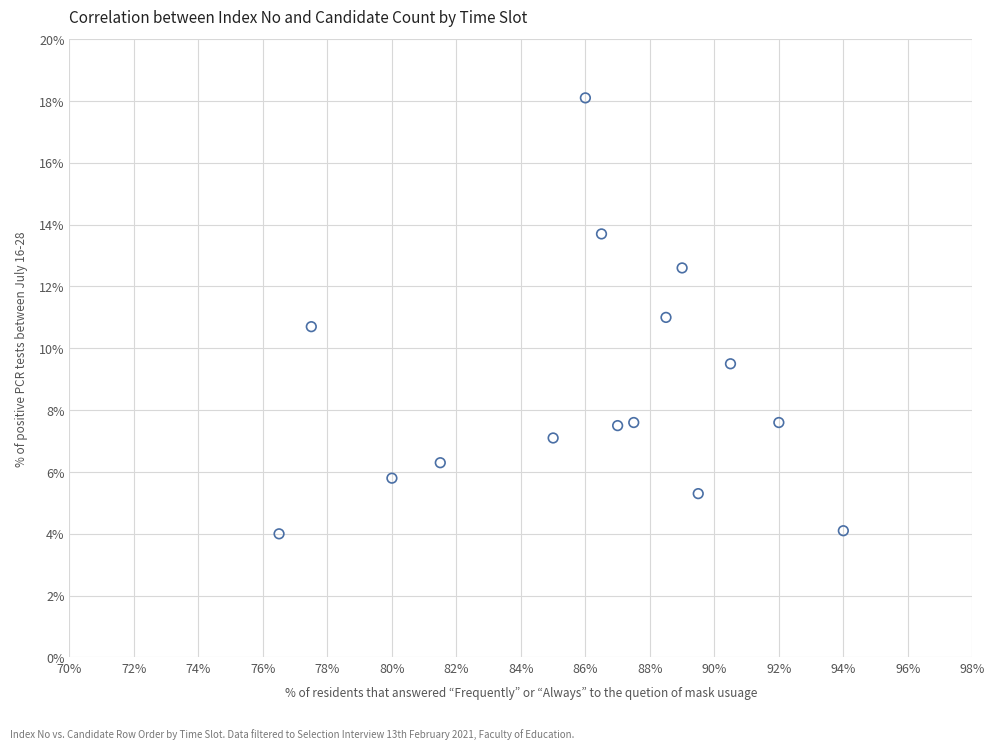

What is the range of X values (max minus min)?

17.5